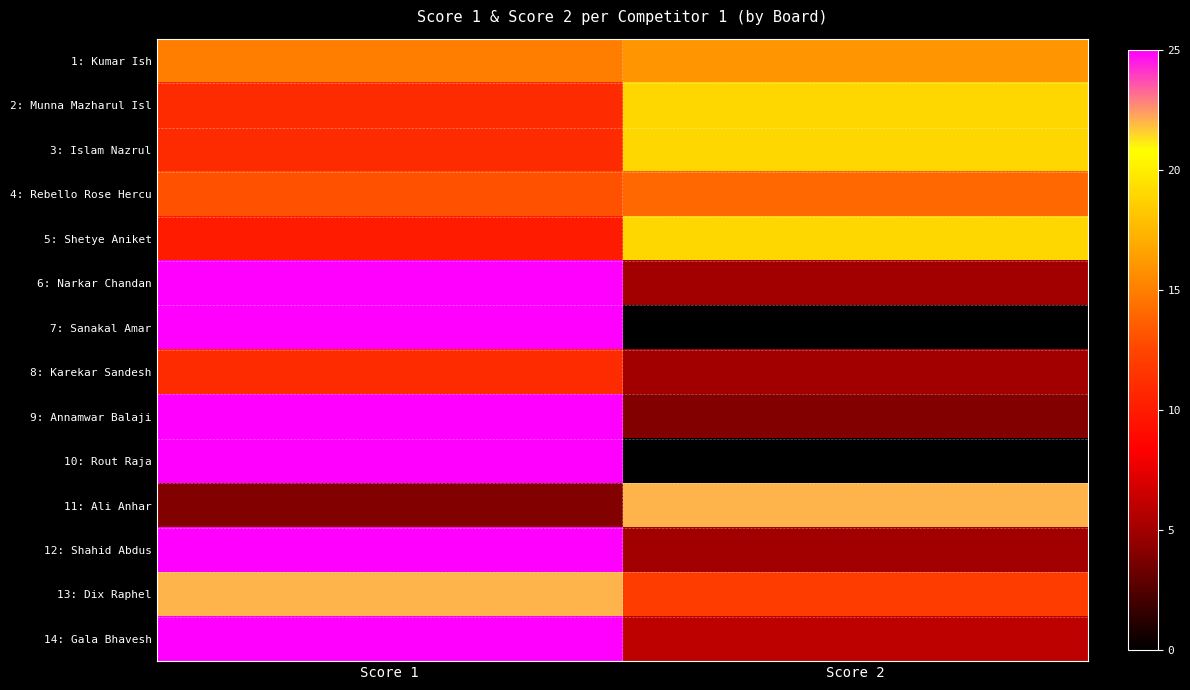

At which category is the sum across all series the highest?

Score 1